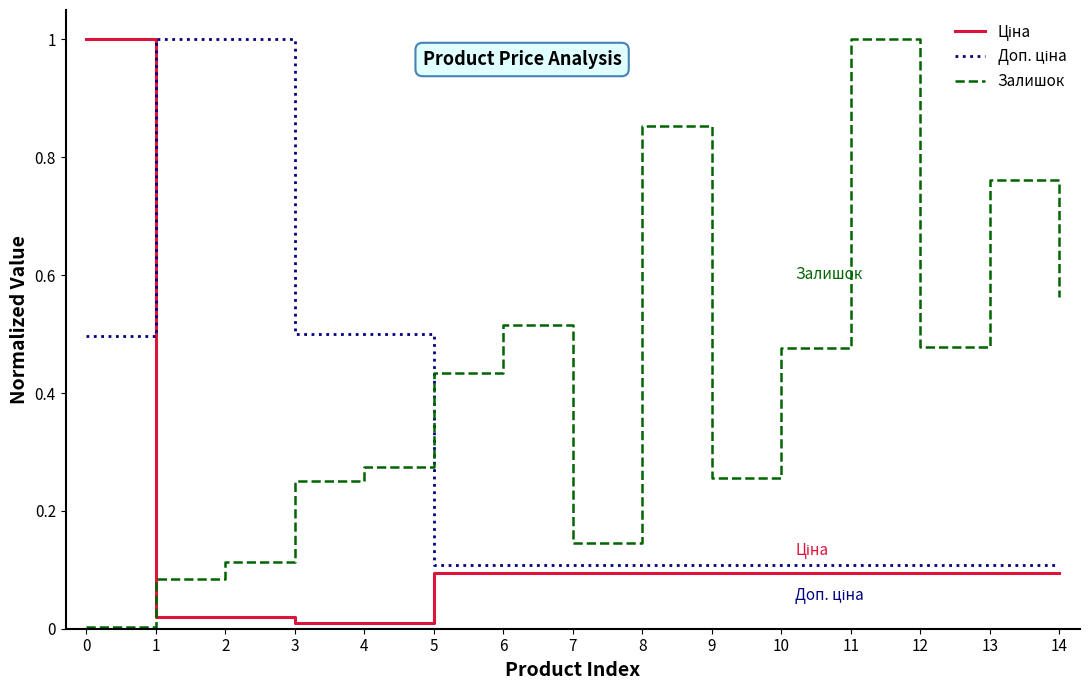

Which series has the largest total across all categories?

Залишок